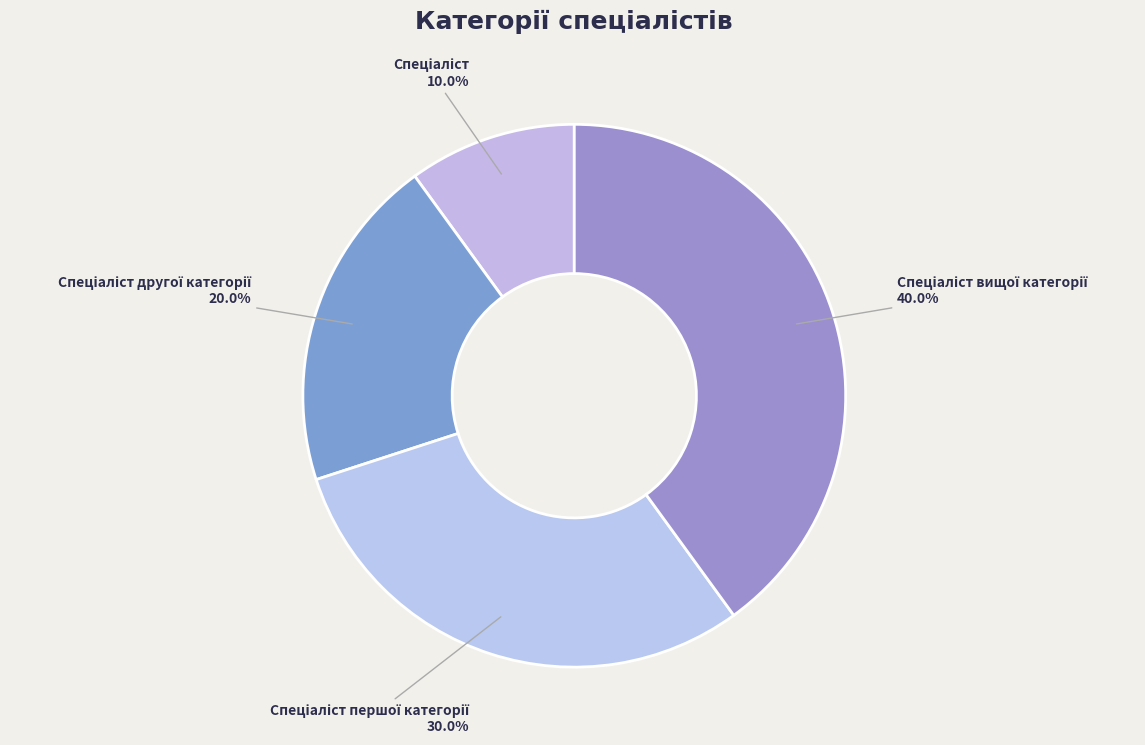

Does any single category account for the majority?

No